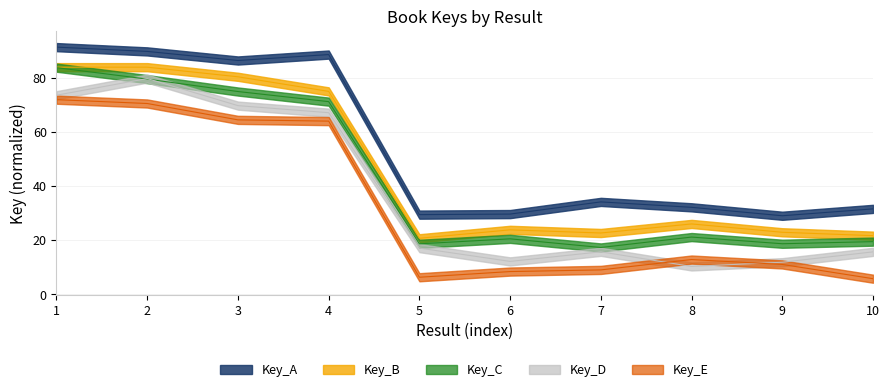

What is the sum of the values at 3 and 9?

115.3